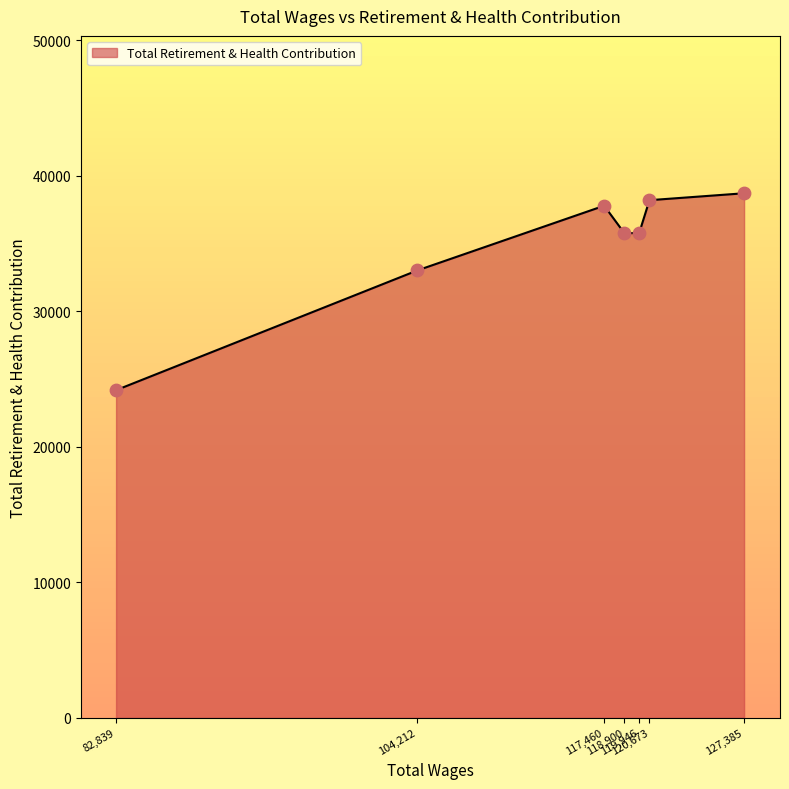

What is the sum of all values?

243453